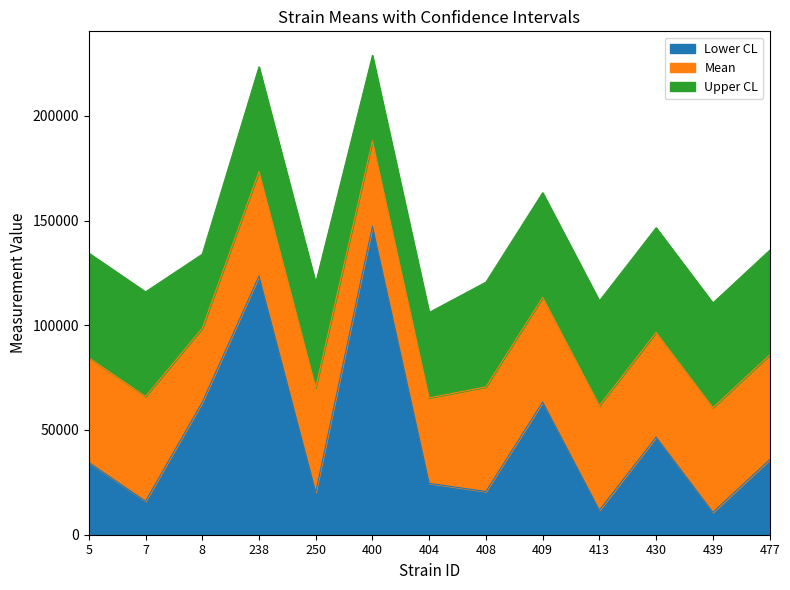

Which series changed the most between 404 and 477?

Upper CL